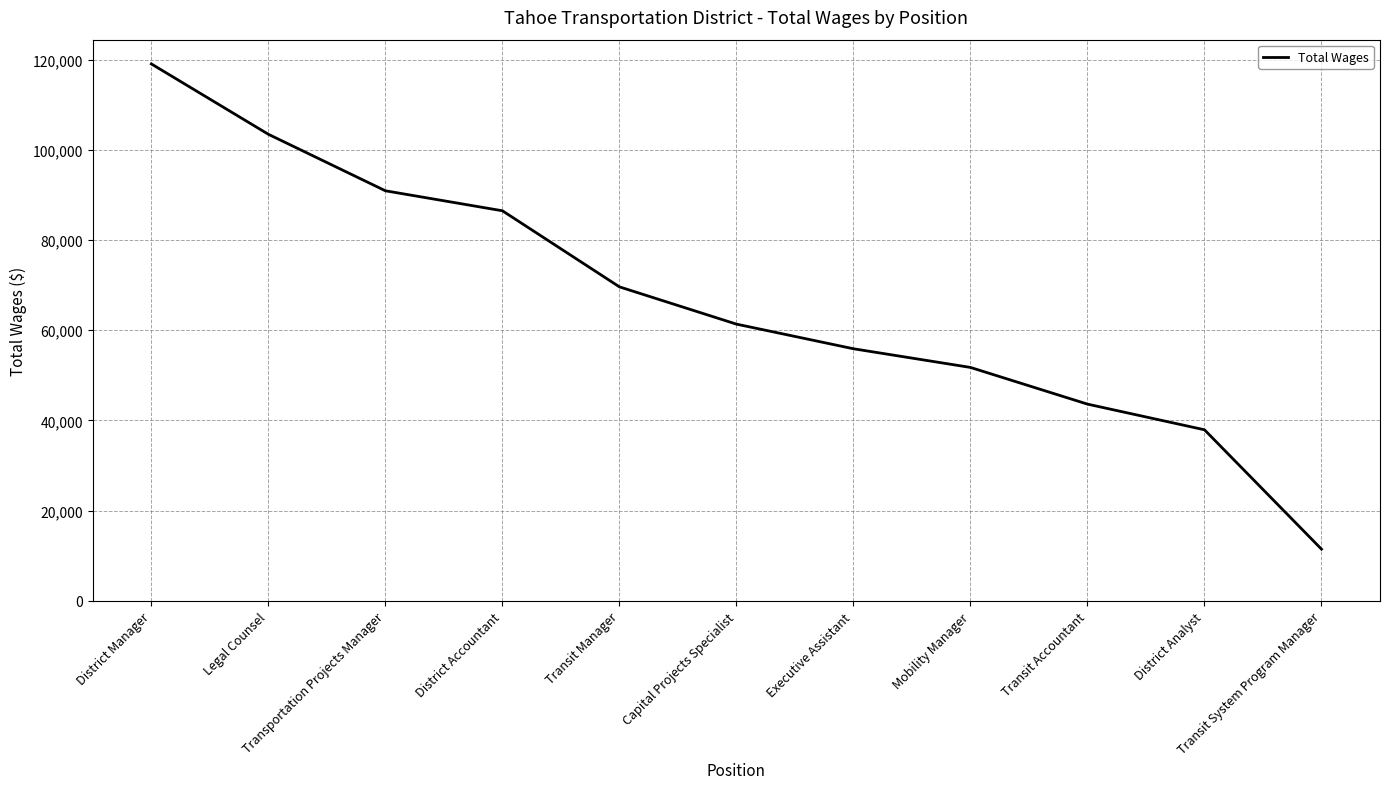

What is the difference between the maximum and minimum values?

107583